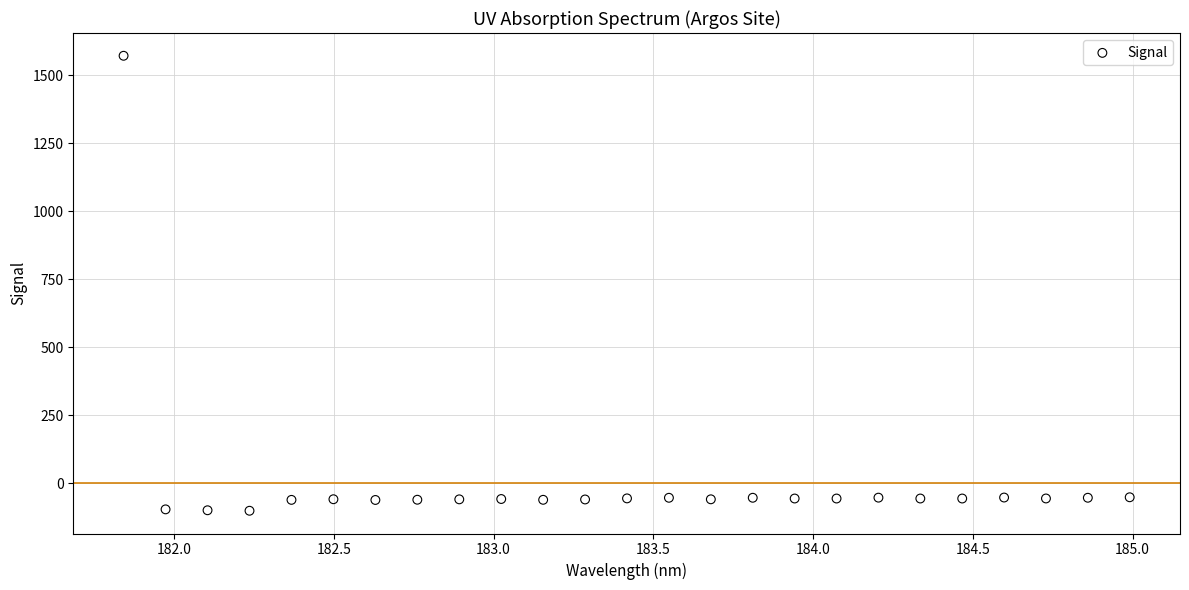

What is the range of X values (max minus min)?

3.1